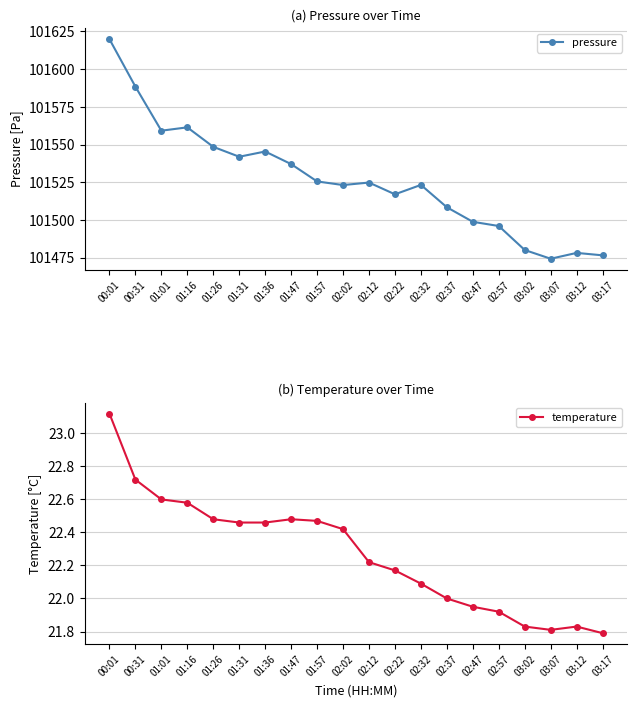

True or false: pressure and temperature intersect in this chart.

False